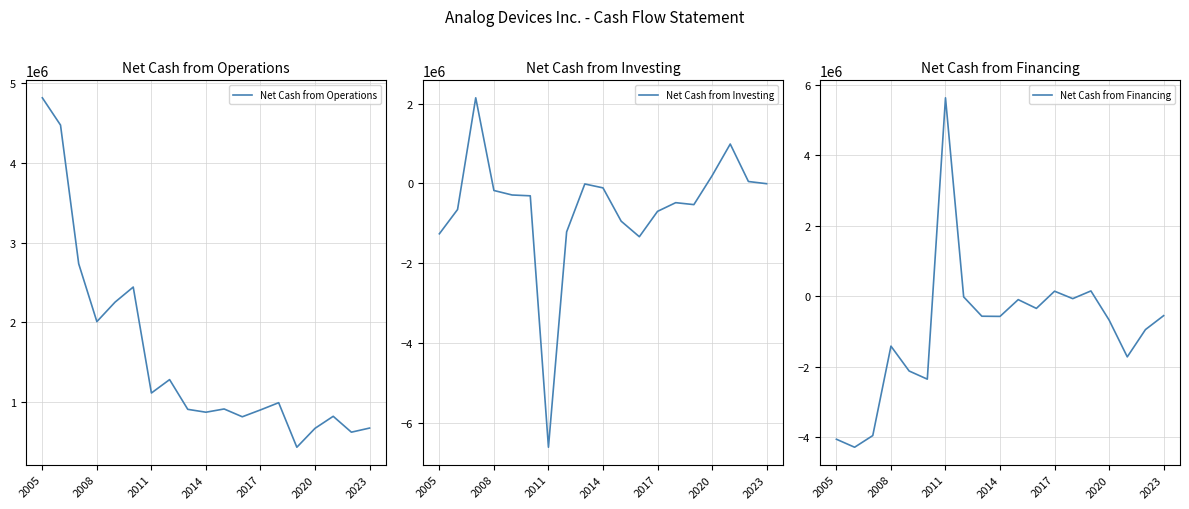

At how many categories does at least one series exceed 4144402?

3